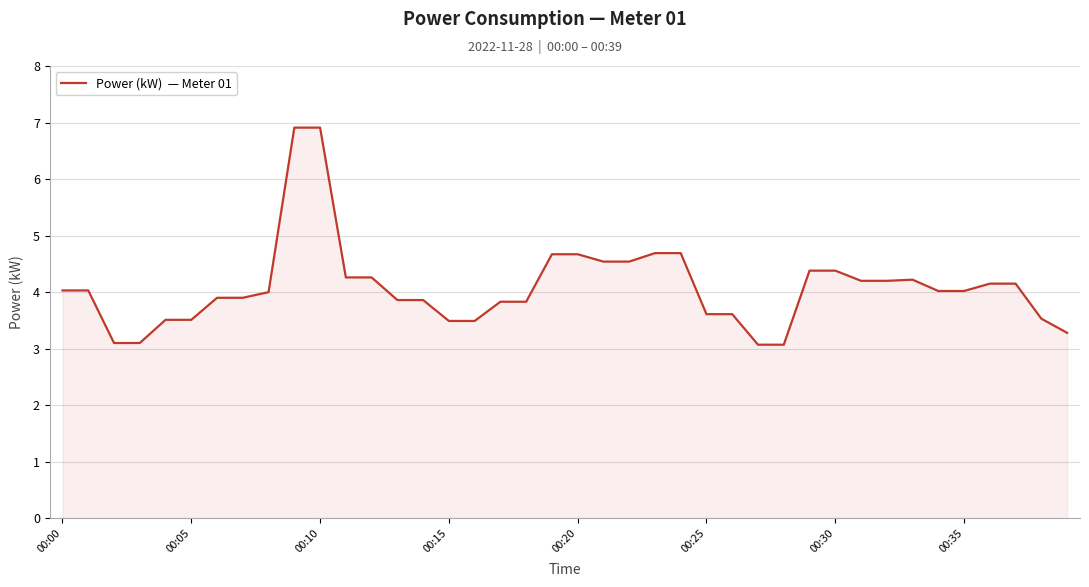

What is the greatest value displayed?

6.9